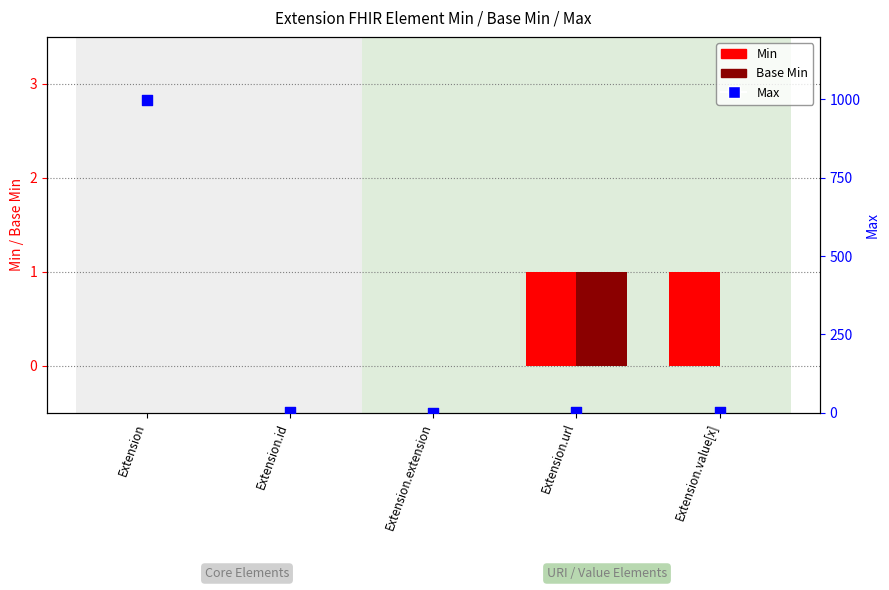

At how many categories does at least one series exceed 782?

1